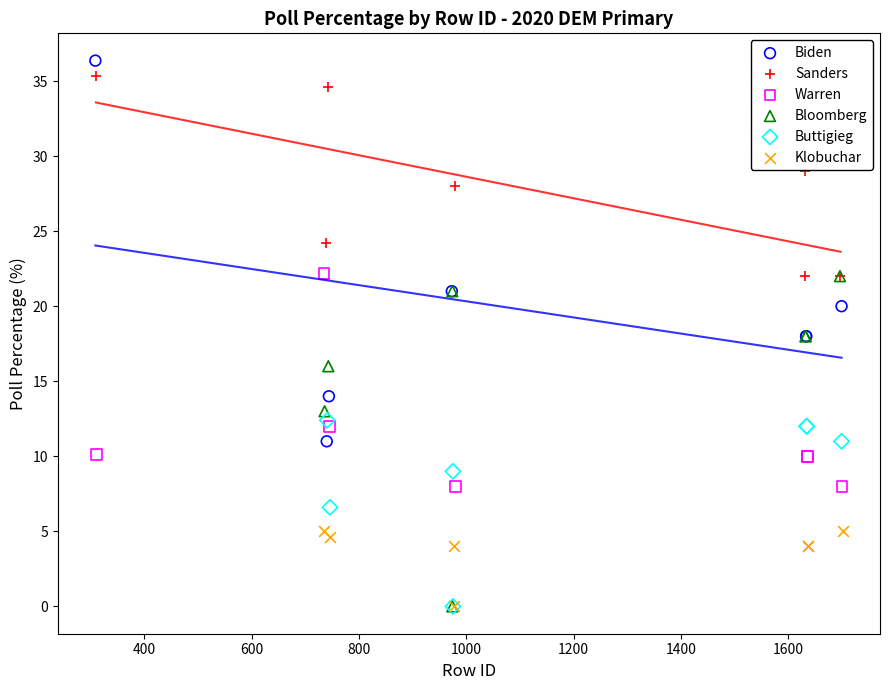

Which series has the largest Y range (max minus min)?

Biden